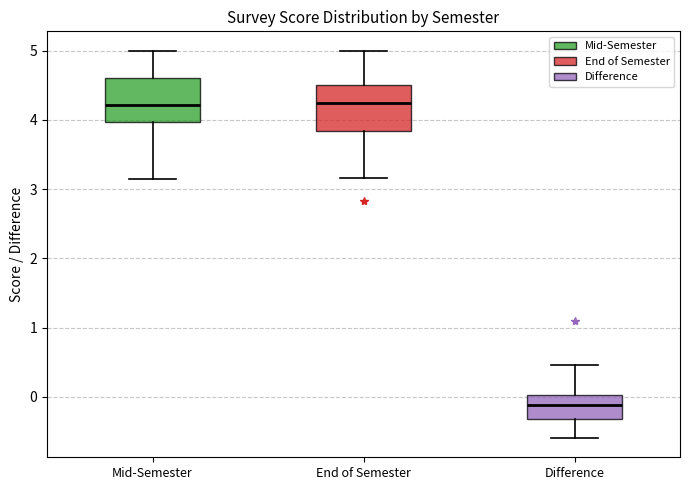

Reading left to right, transcribe this box plot: for each box, give where its median line is, the range the box spans, and where its two whiskers end, as read against the y-axis. The values are not printed on the chart, so give them approximately, as read against the axis.

Mid-Semester: median 4.2, box 4.0 to 4.6, whiskers 3.1 to 5.0
End of Semester: median 4.3, box 3.8 to 4.5, whiskers 3.2 to 5.0
Difference: median -0.1, box -0.3 to 0.0, whiskers -0.6 to 0.5